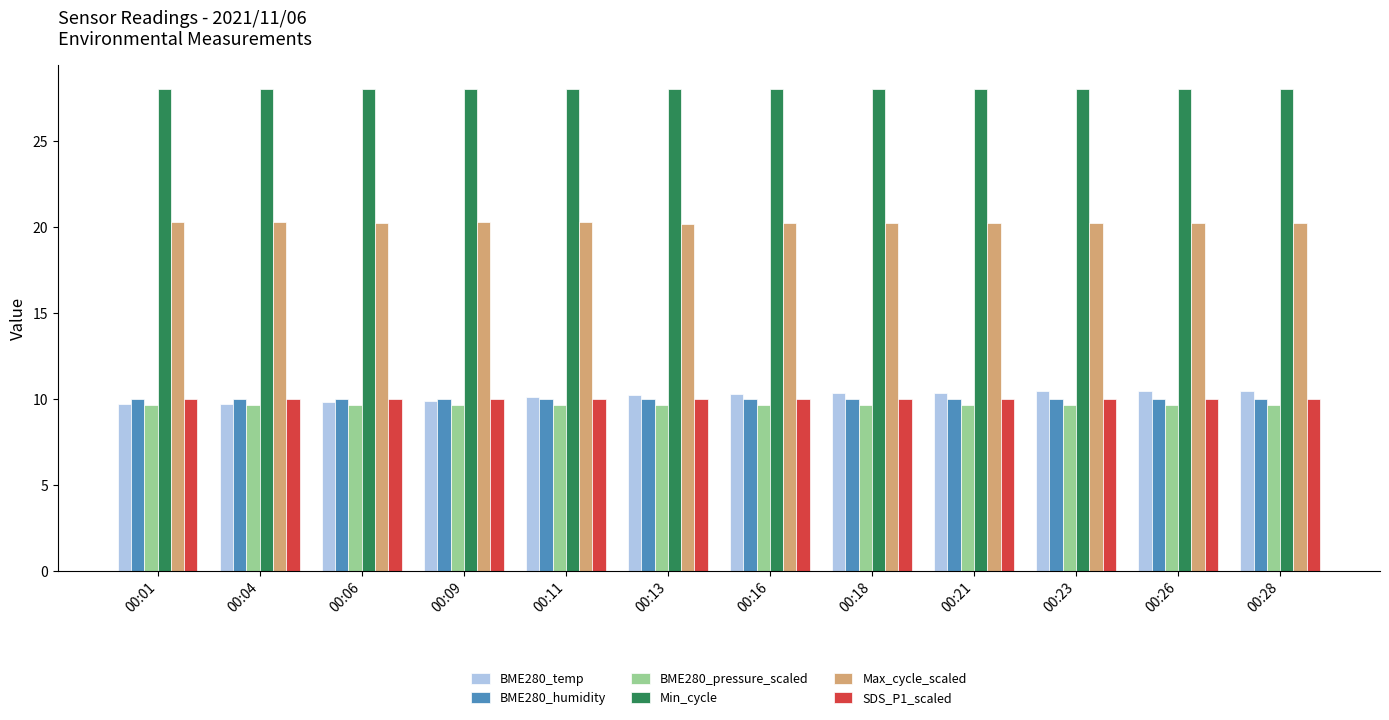

True or false: Max_cycle_scaled has a value of 10.4 at 00:21.

False